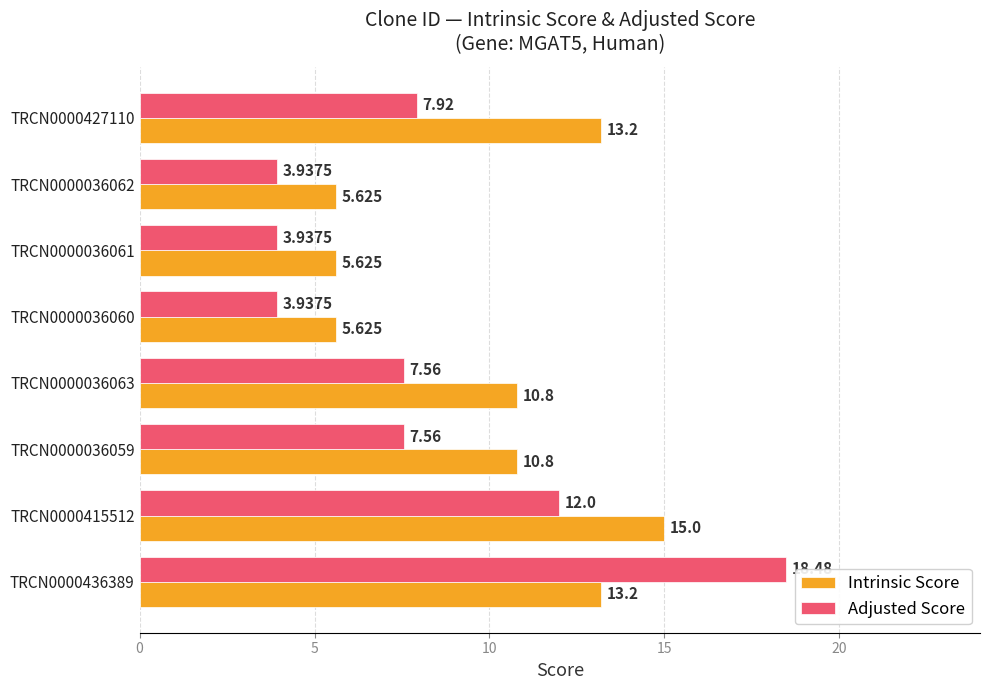

What is the difference between the maximum and minimum values in the Intrinsic Score series?

9.4